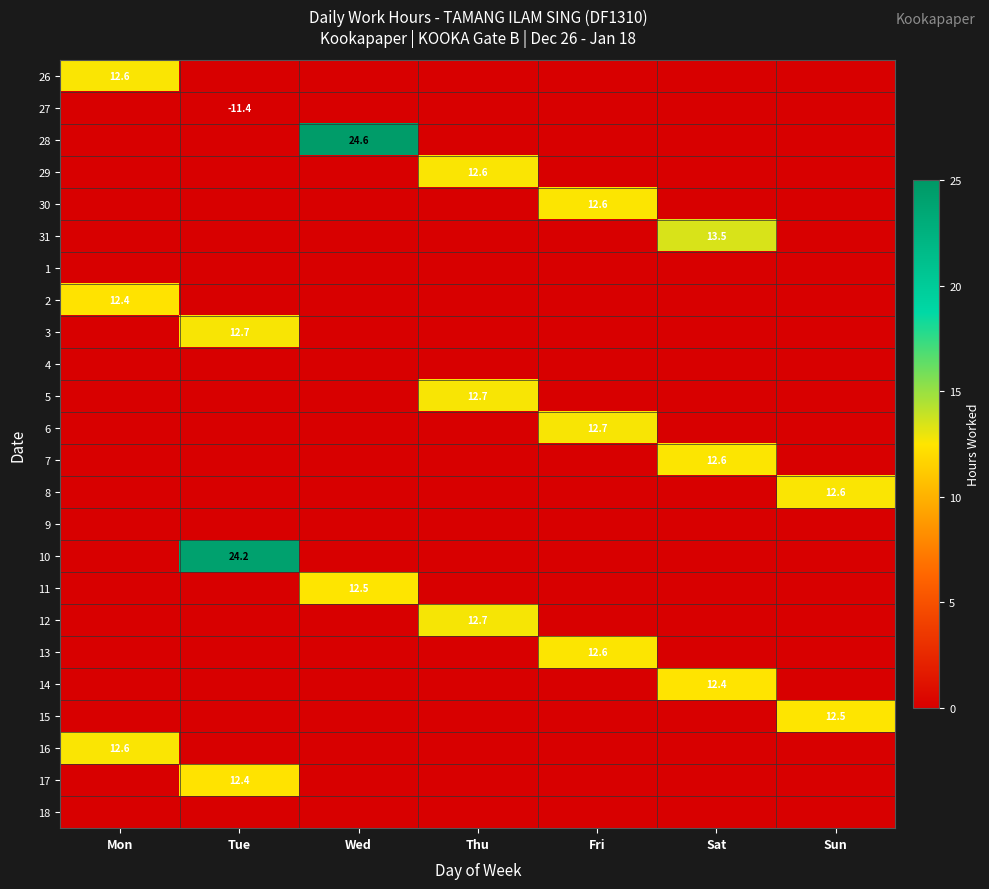

How many series are shown in this chart?

24